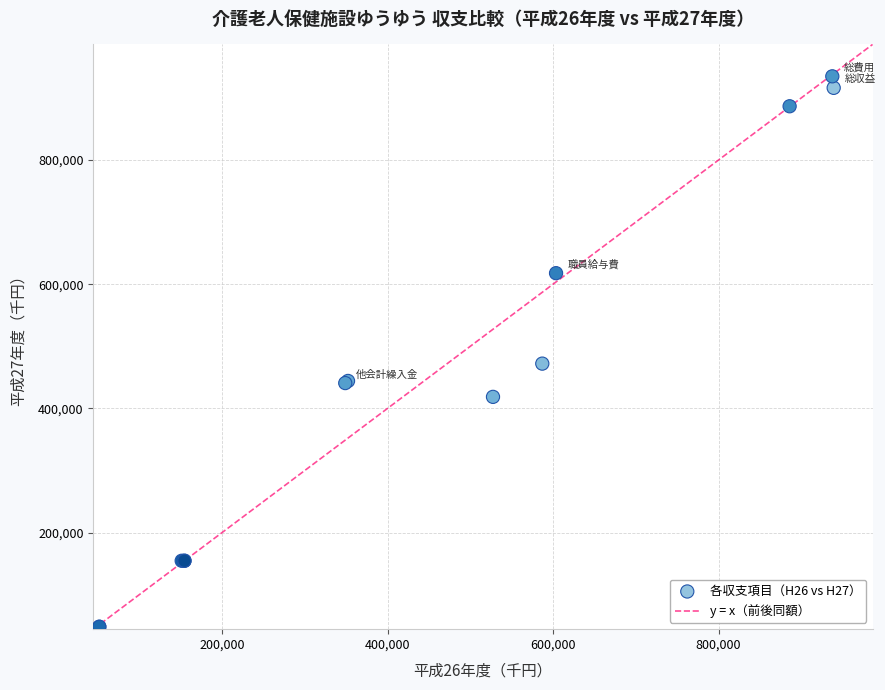

What Y value in the scatter plot is closest to 491505?

472056